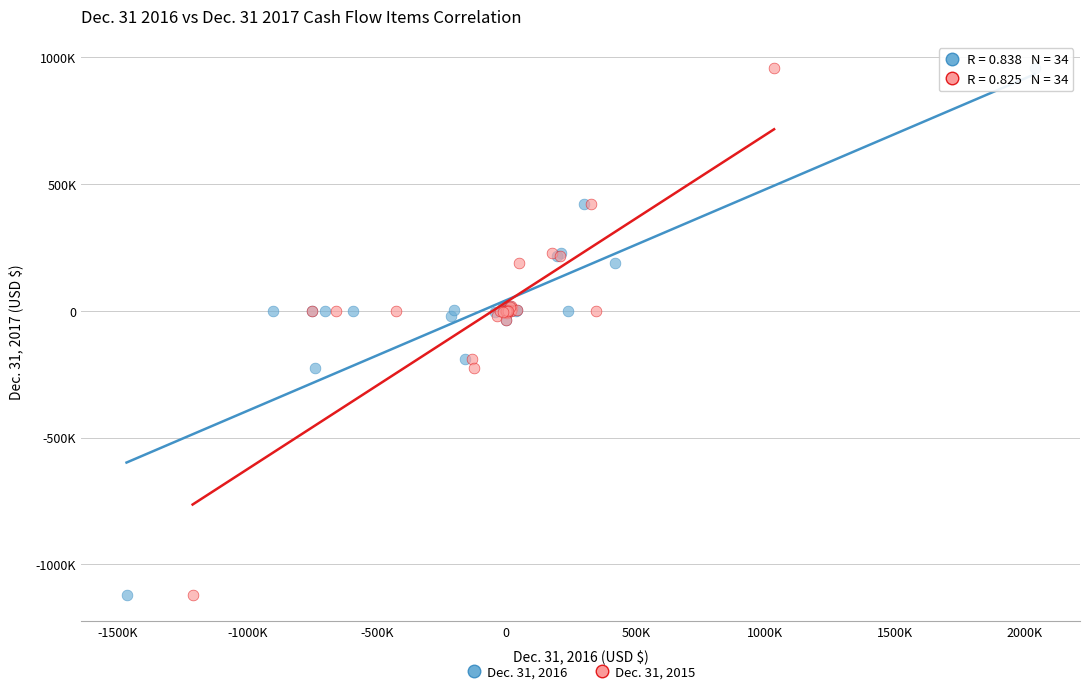

What are all the series names shown in the legend?

Dec. 31, 2016, Dec. 31, 2015